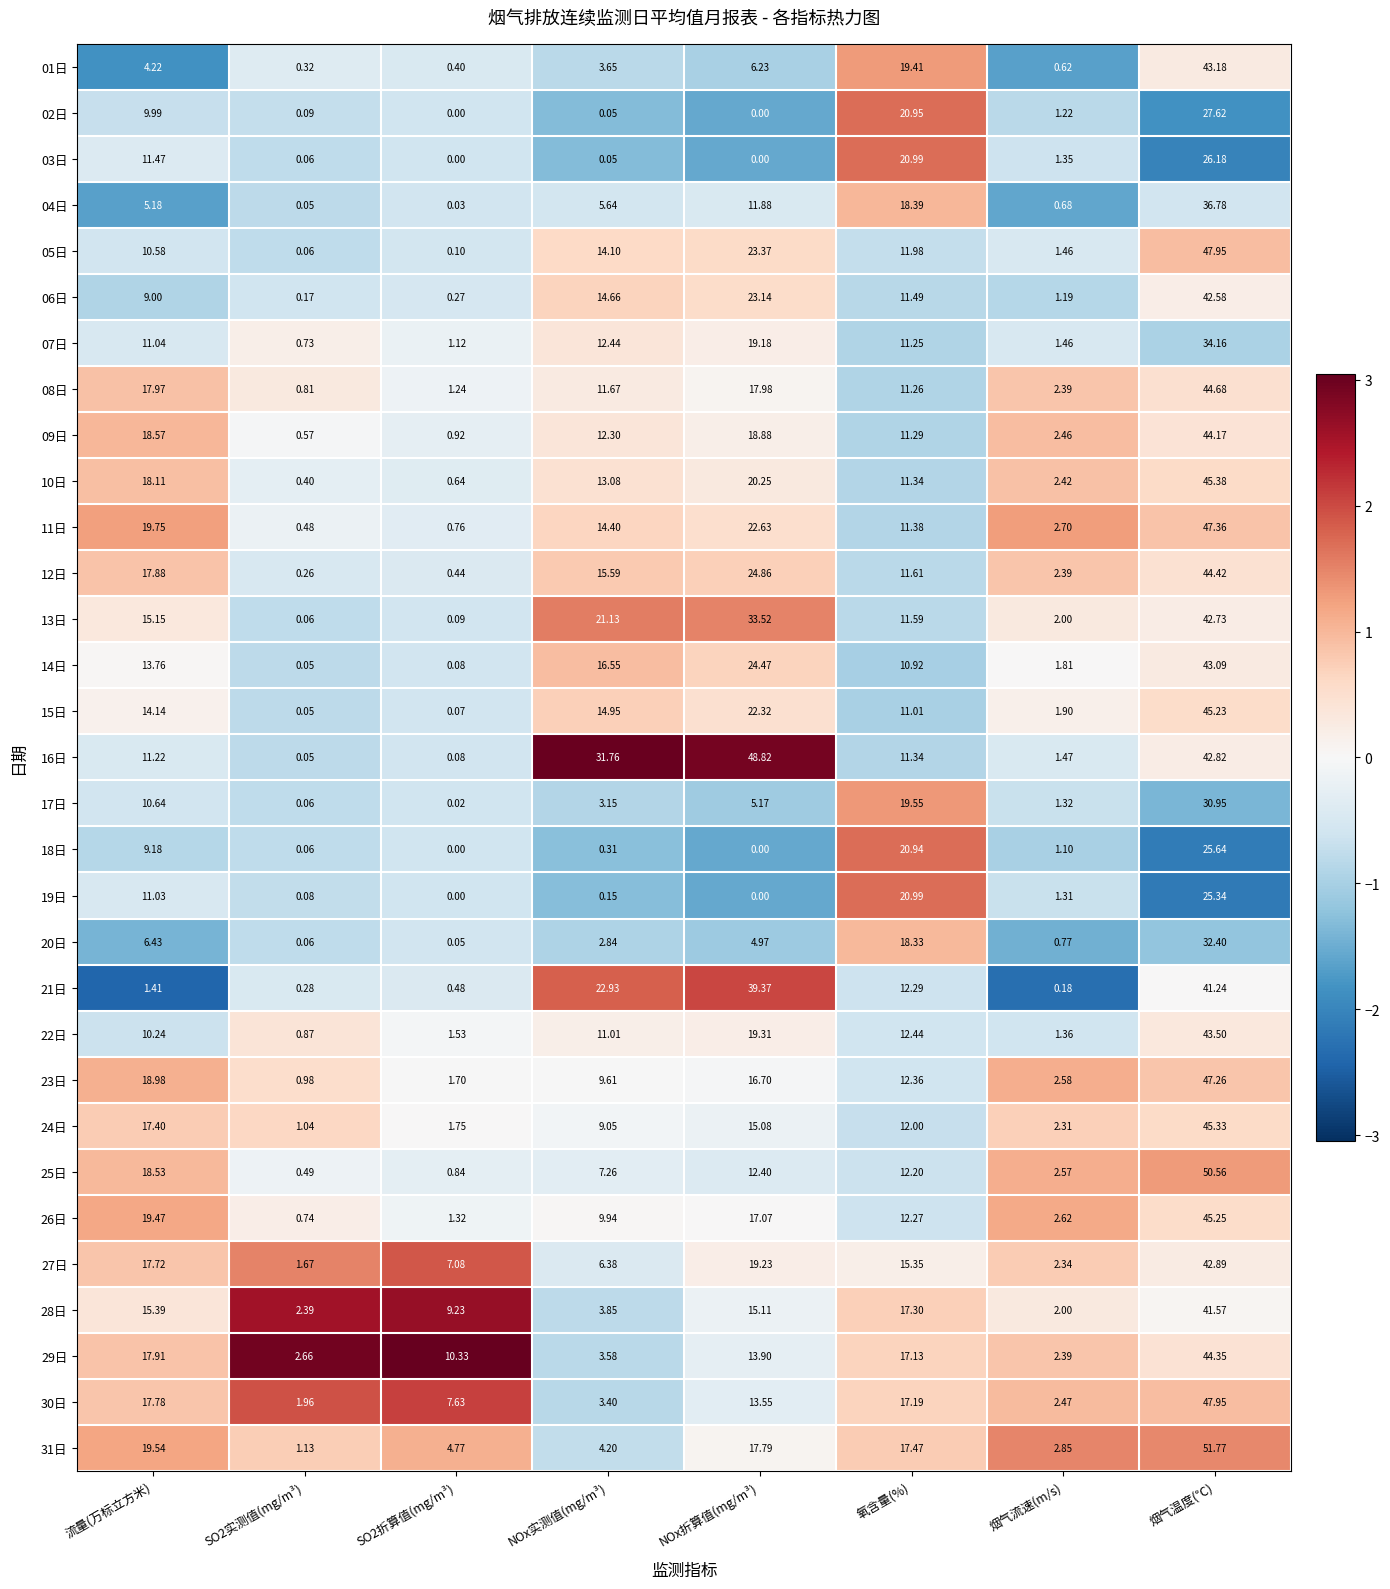

At which category does the chart reach its peak across all series?

烟气温度(℃)